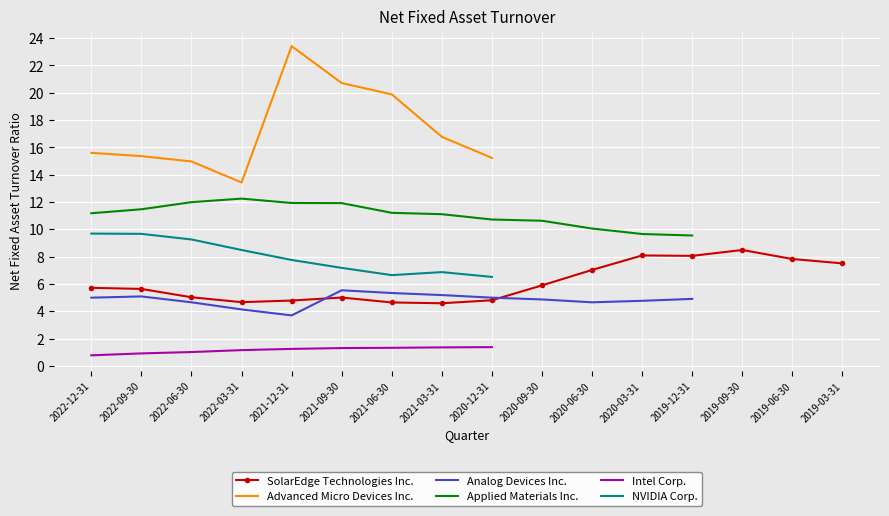

The value of Analog Devices Inc. at 2021-03-31 is 5.2. True or false?

True